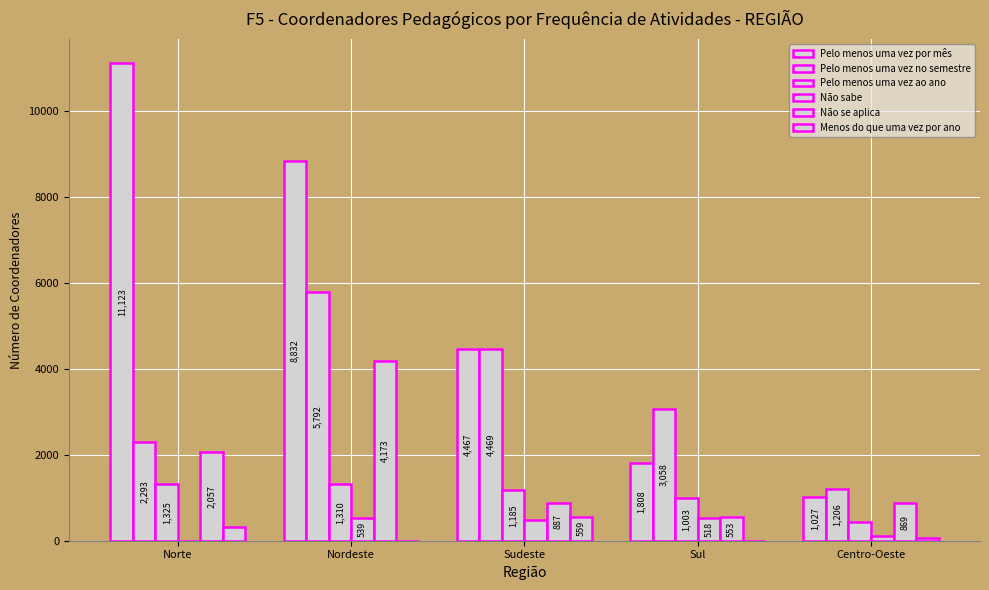

The value of Pelo menos uma vez no semestre at Sul is 4183. True or false?

False